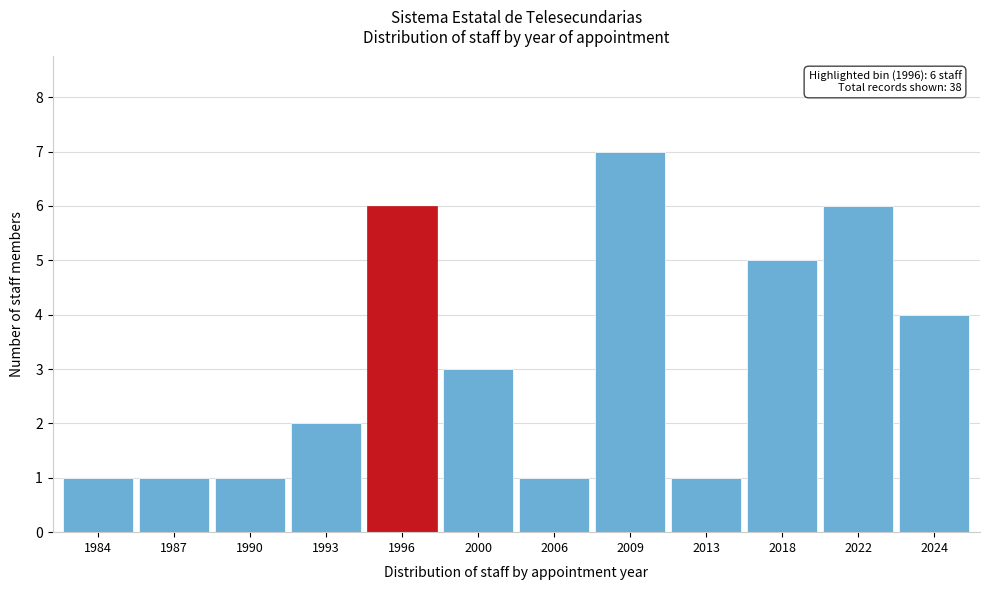

Reading left to right, transcribe all the data shown in this chart.

1984=1	1987=1	1990=1	1993=2	1996=6	2000=3	2006=1	2009=7	2013=1	2018=5	2022=6	2024=4